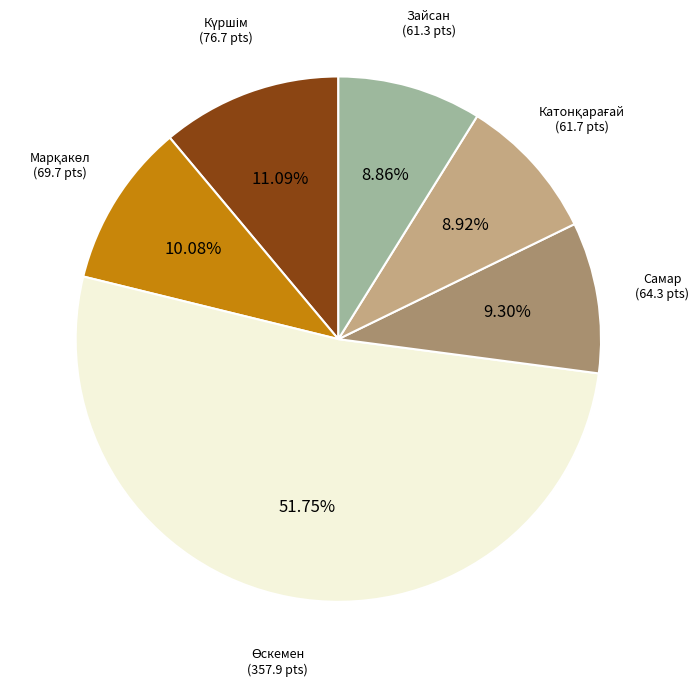

Is there any slice that represents more than half of the pie?

Yes